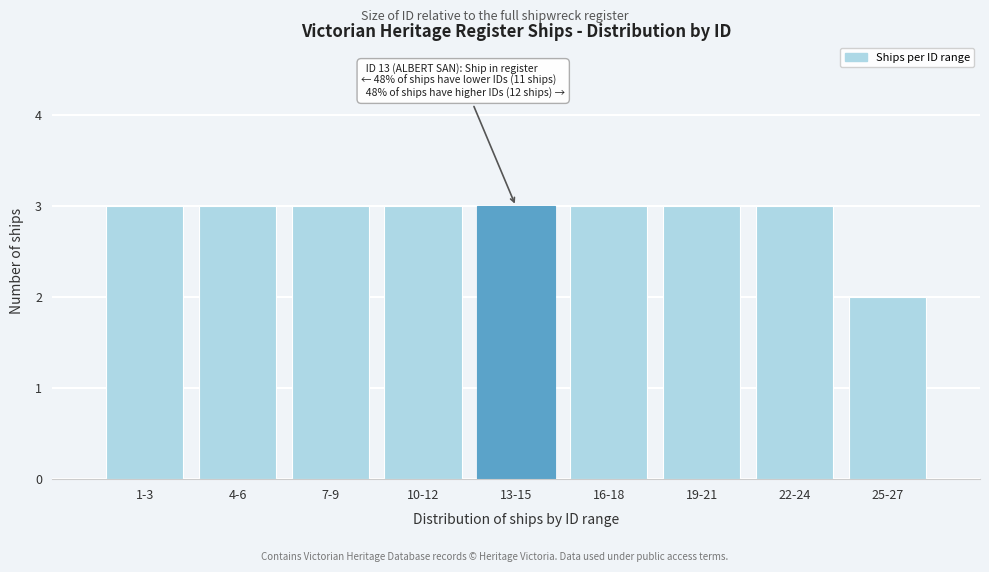

Reading left to right, extract all data points from this chart.

3	3	3	3	3	3	3	3	2